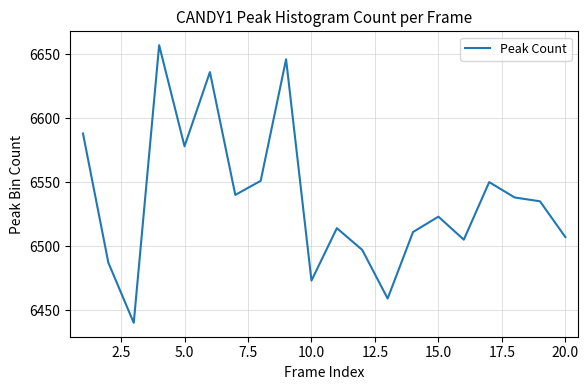

What is the smallest value displayed?

6440